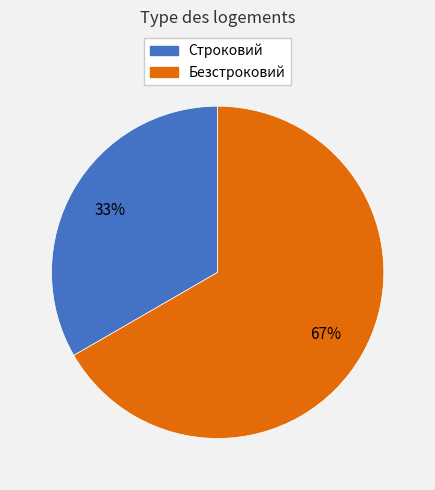

Does Строковий represent more than half of the total?

No